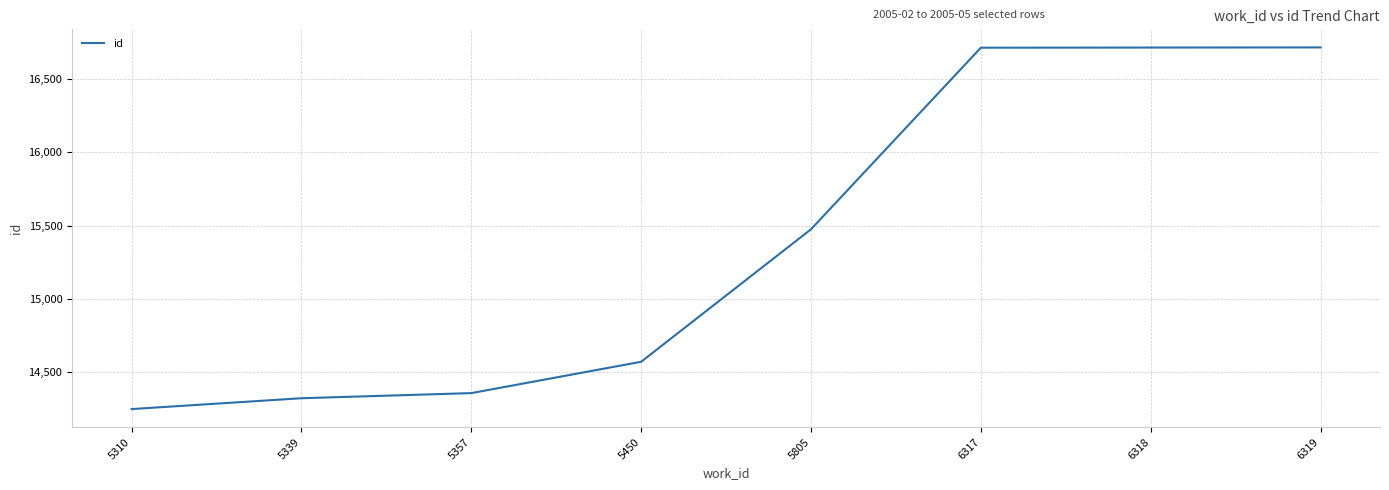

What is the ratio of the value at 5450 to the value at 6317?

0.9